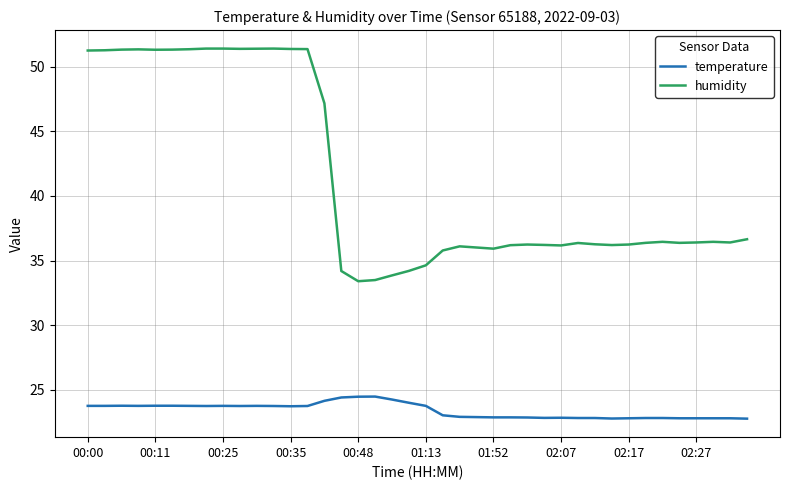

What is the average value of the temperature series?

23.4